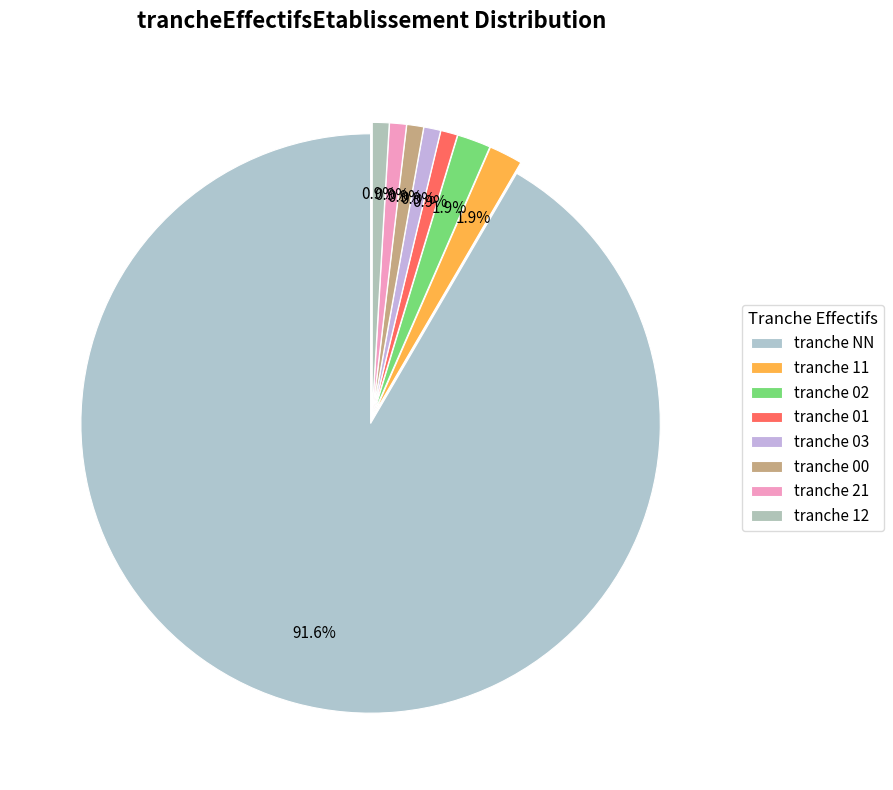

Is there a majority slice in this chart?

Yes